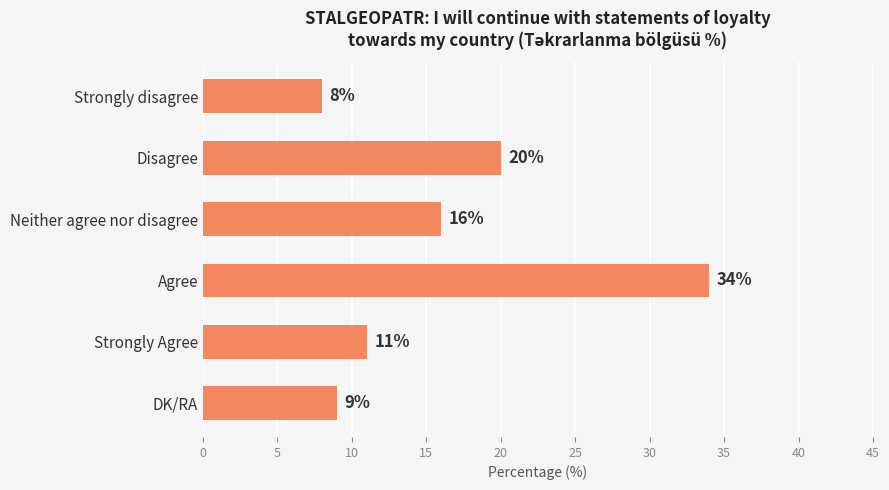

Rank the categories by value from highest to lowest.

Agree, Disagree, Neither agree nor disagree, Strongly Agree, DK/RA, Strongly disagree